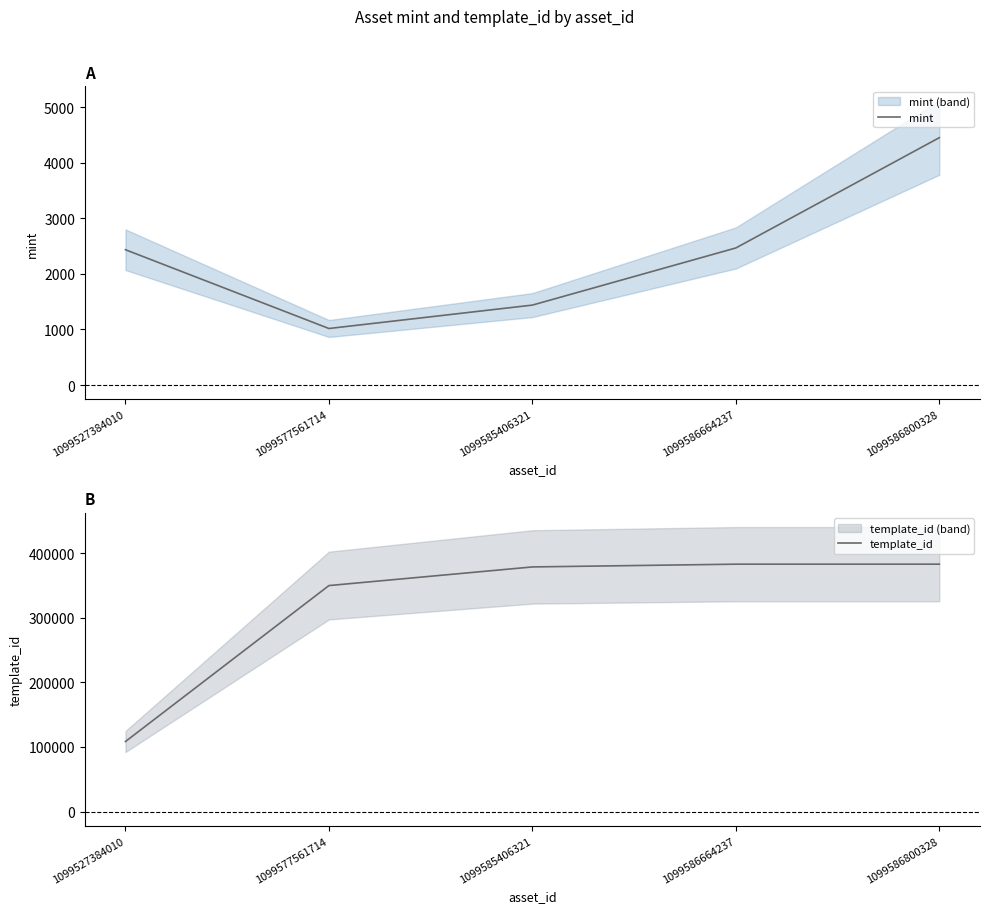

Reading right to left, transcribe all the data shown in this chart.

mint: 4451	2467	1439	1018	2435
template_id: 383071	383071	378797	349951	108484